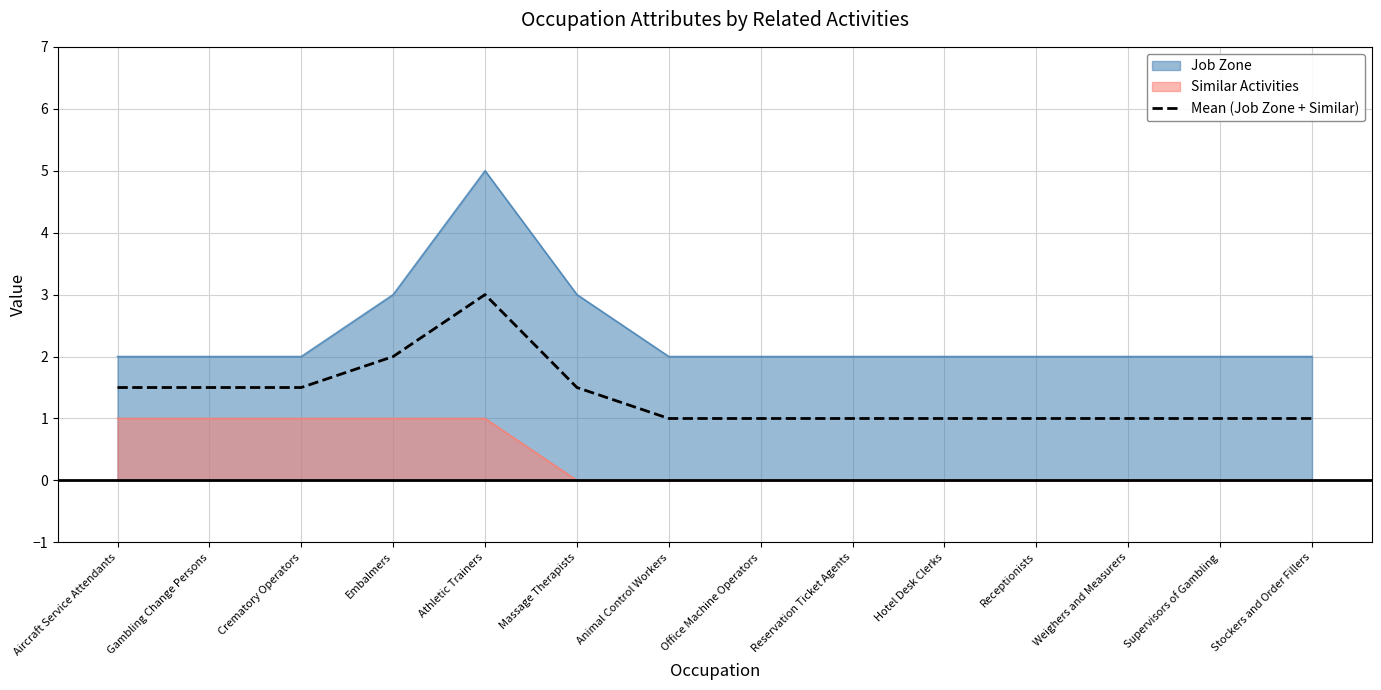

What is the difference between the maximum and minimum values?

2.0